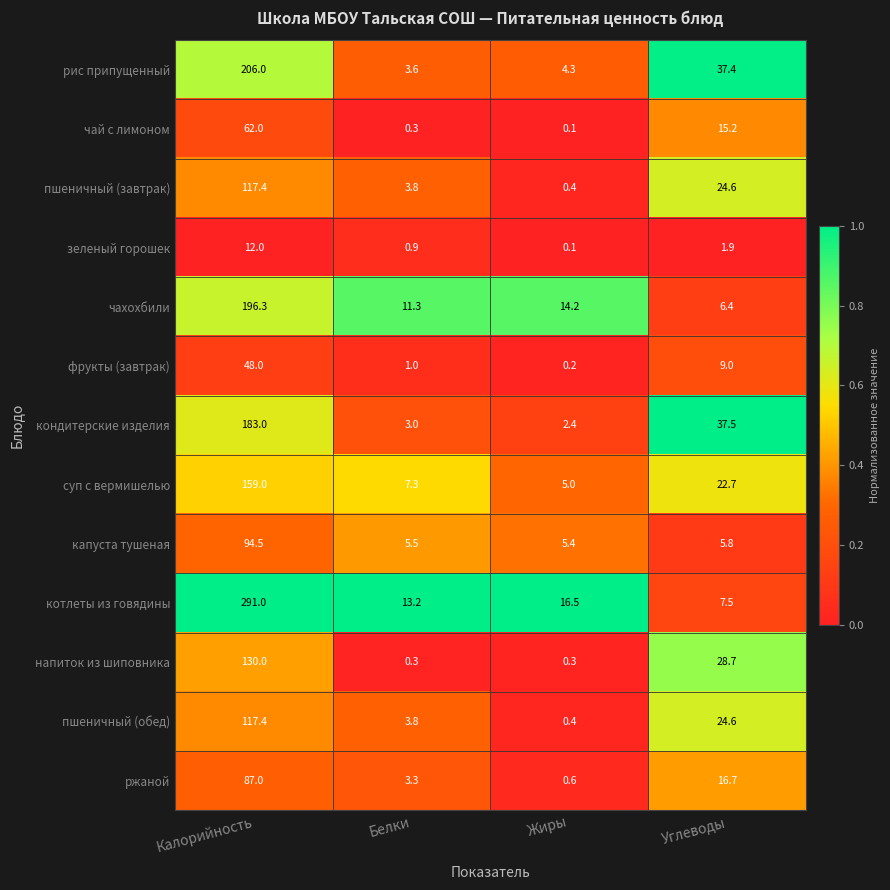

Which series changed the most between Калорийность and Жиры?

котлеты из говядины